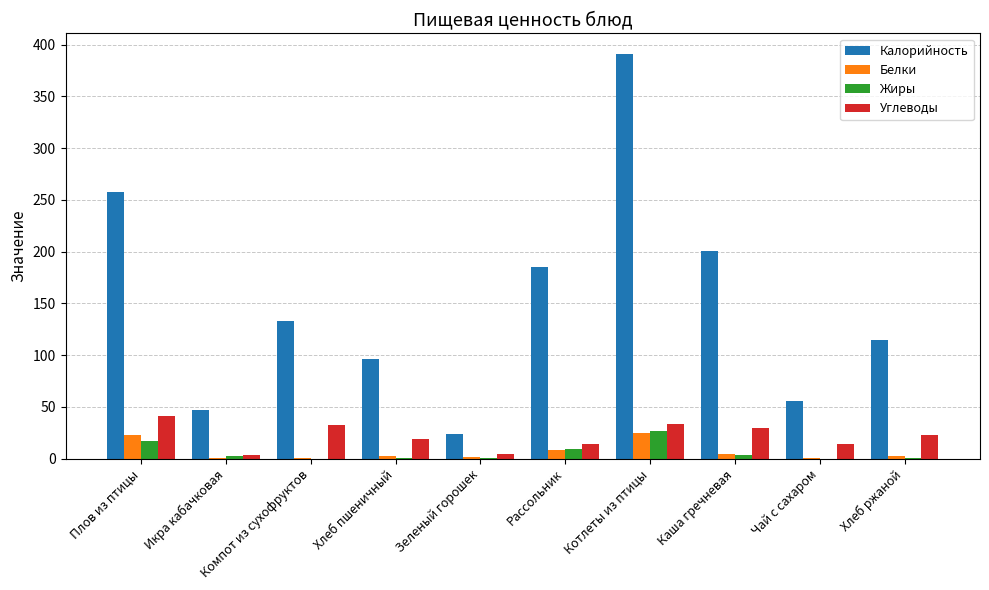

Are the bars horizontal?

No